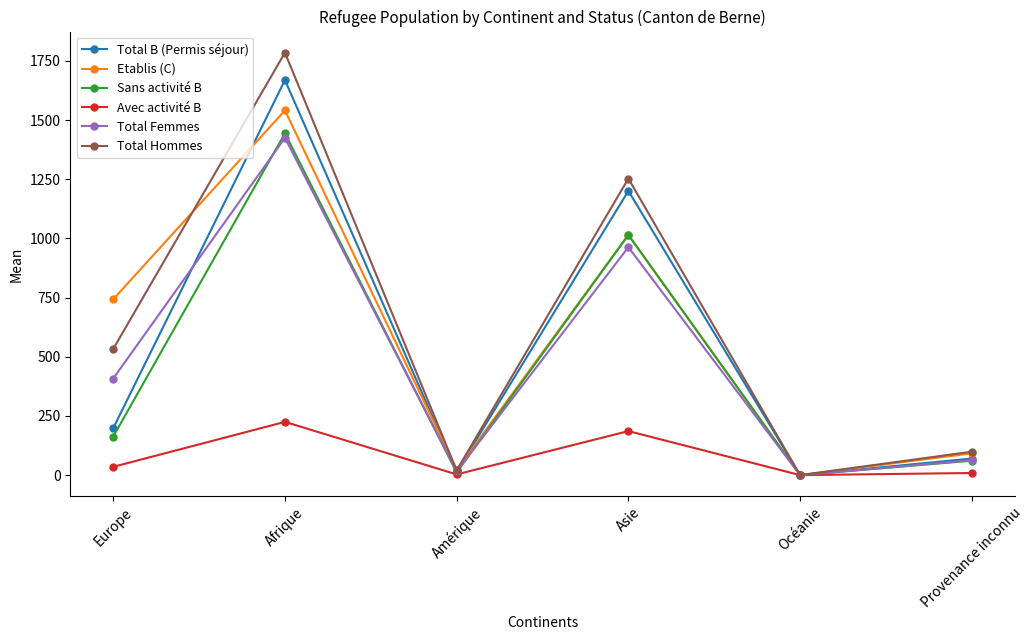

Which series has the largest range (max minus min)?

Total Hommes